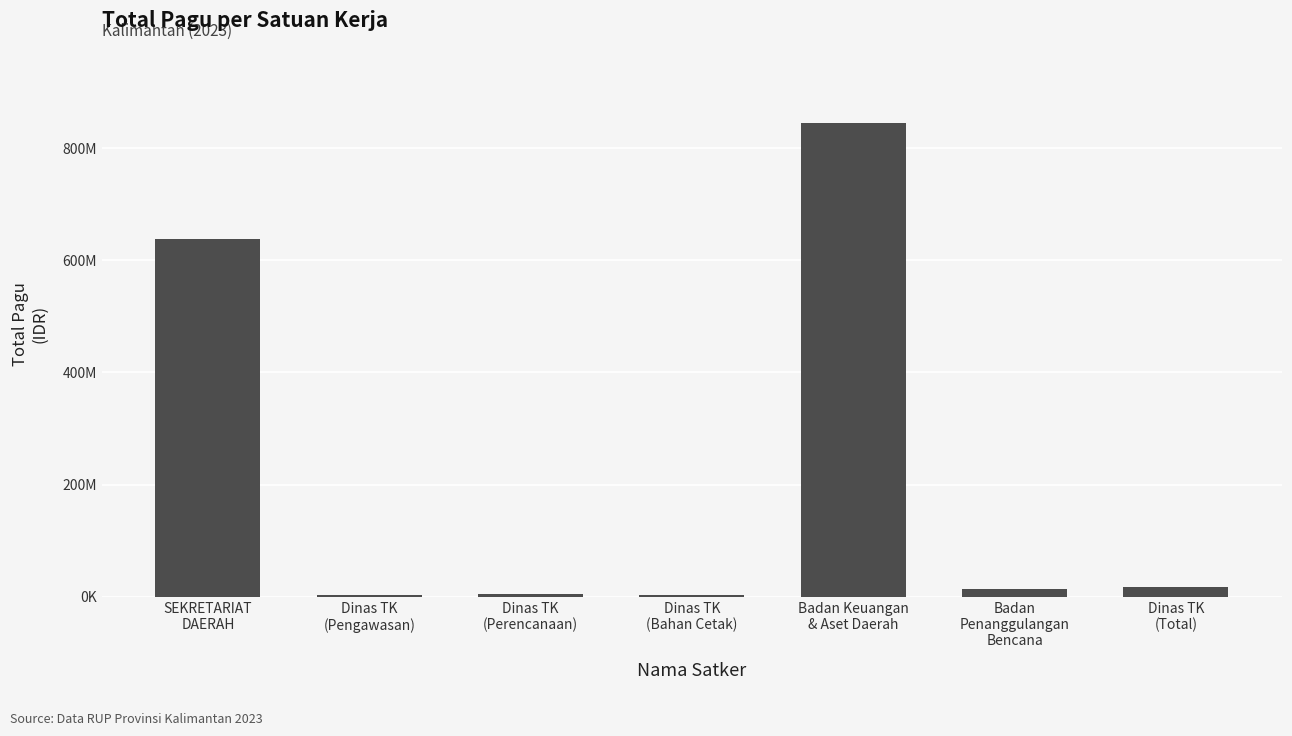

Reading left to right, transcribe all the data shown in this chart.

638737000	2782000	4279600	2679226	844542126	14700000	17061600